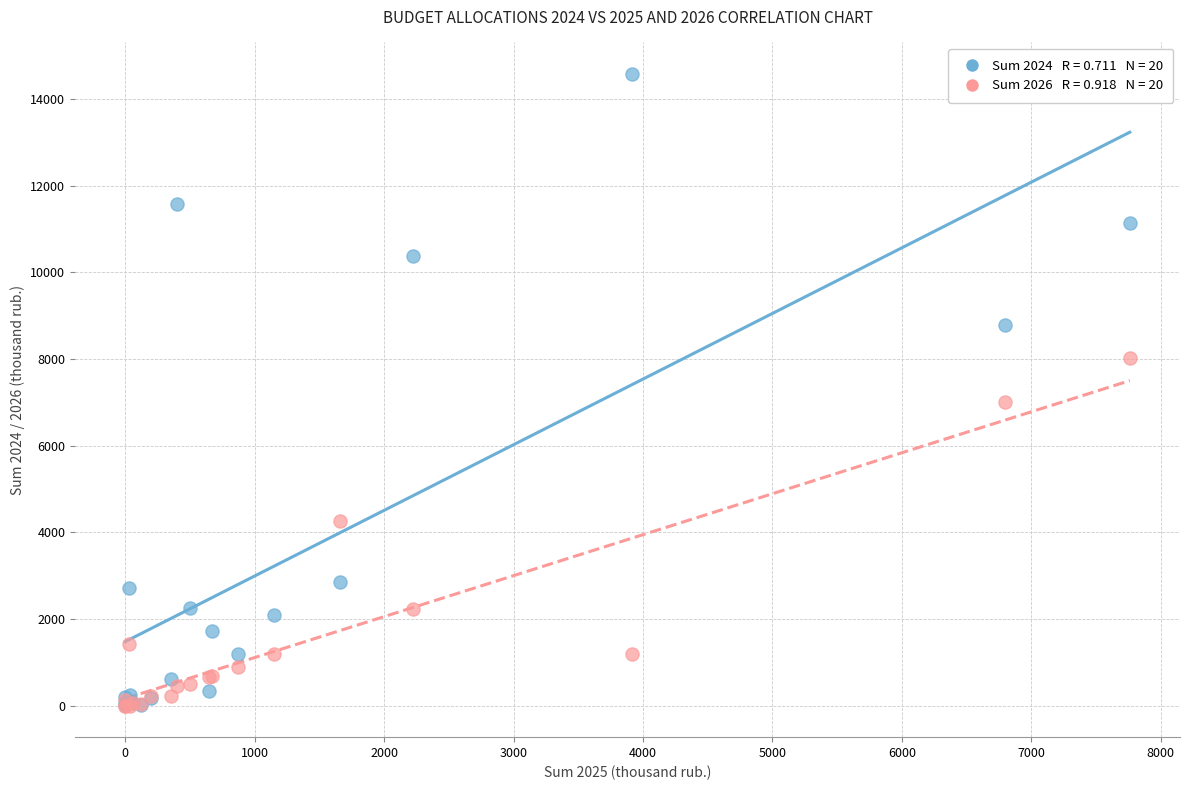

Across all series, what Y value is closest to 7288?

7017.2